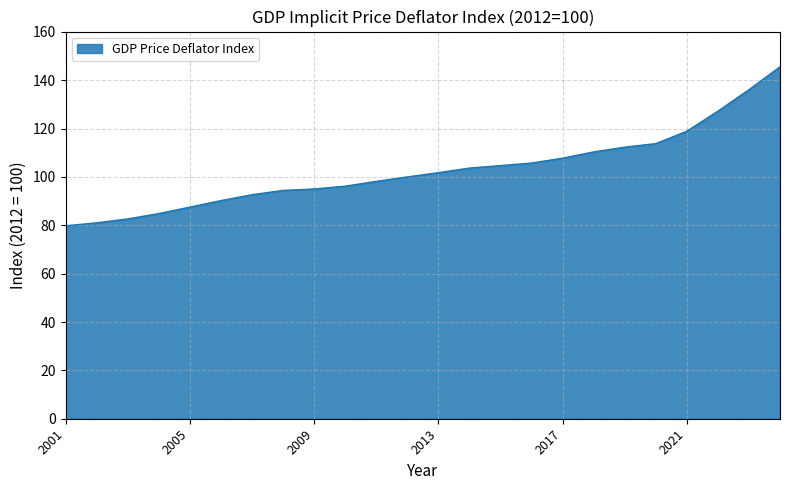

What is the smallest value displayed?

79.8